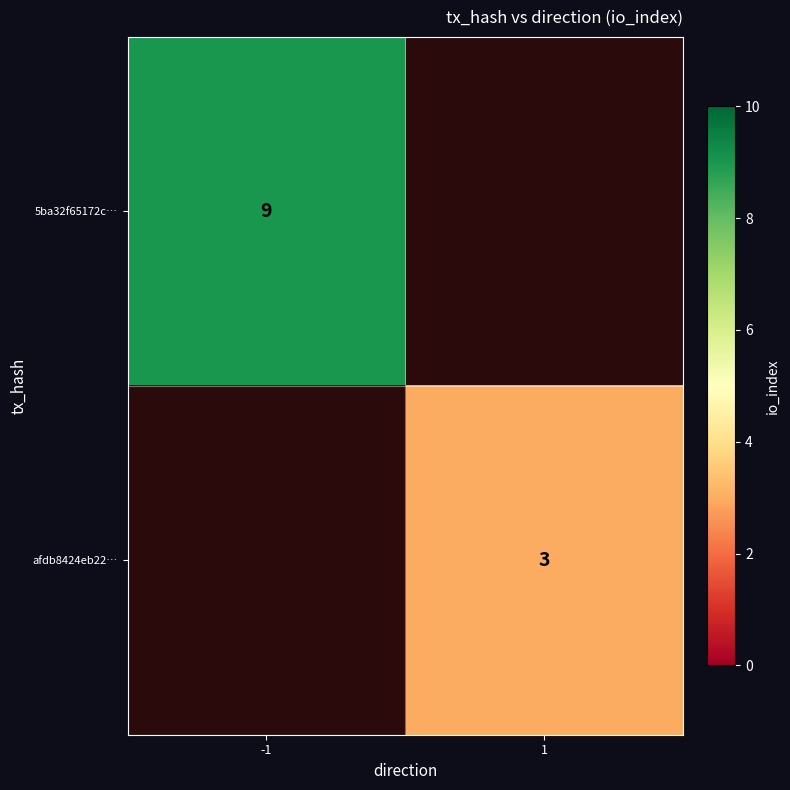

The value of 5ba32f65172c… at -1 is 9. True or false?

True